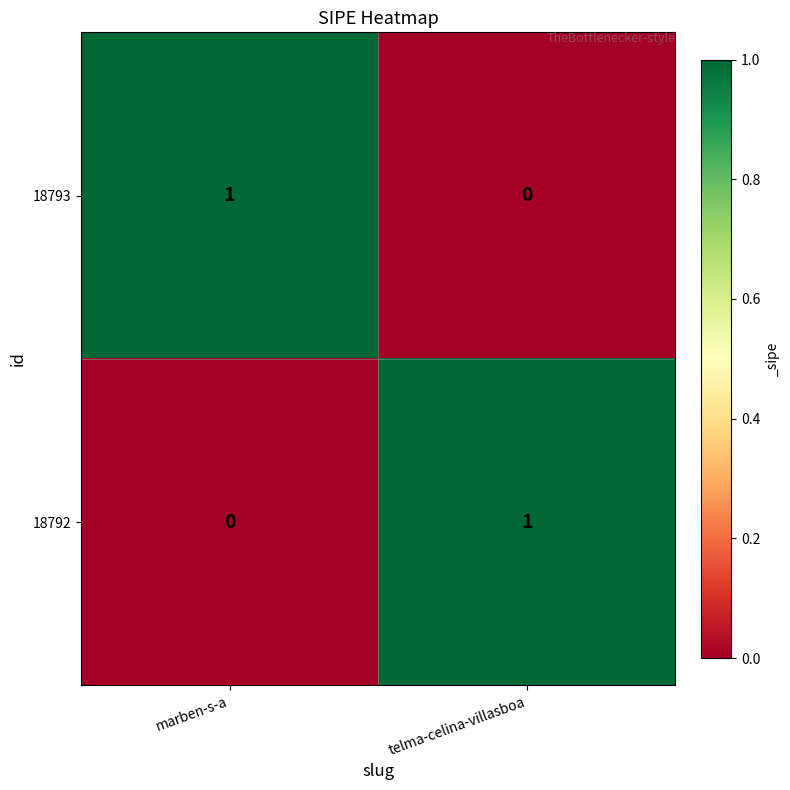

Which category has the lowest value in the 18793 series?

telma-celina-villasboa